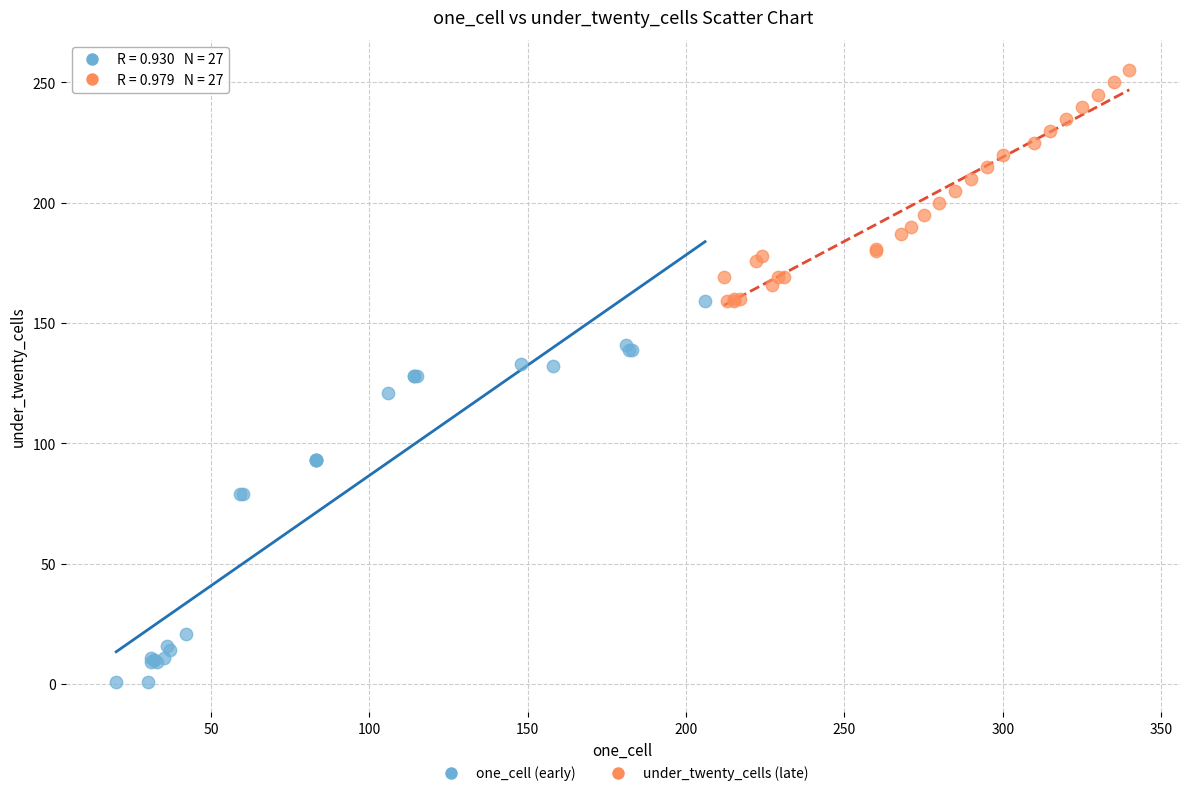

Which series reaches the minimum Y coordinate?

one_cell (early)